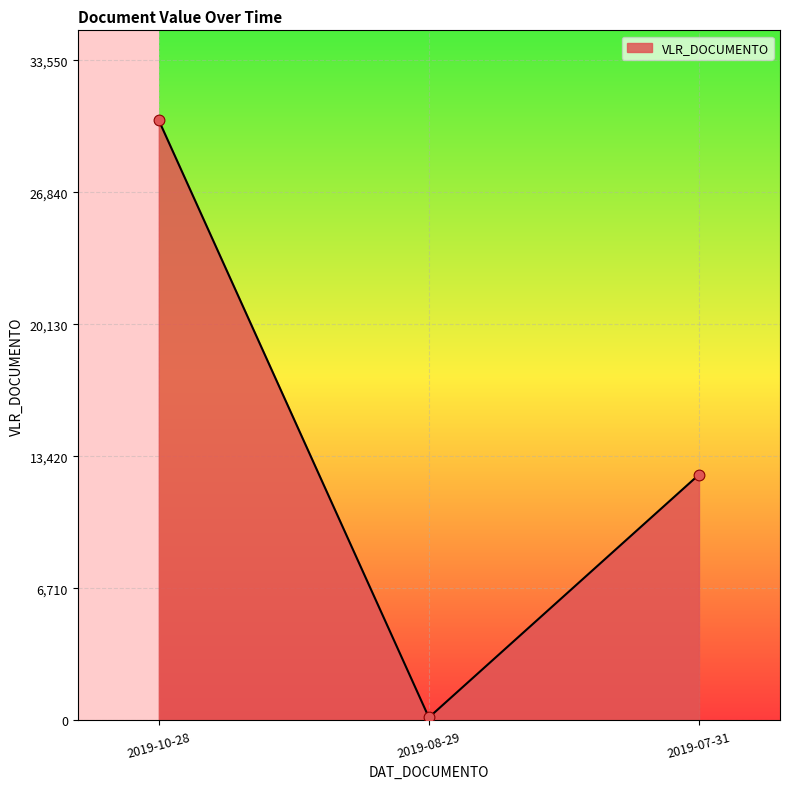

What is the change in value from 2019-10-28 to 2019-08-29?

-30350.0